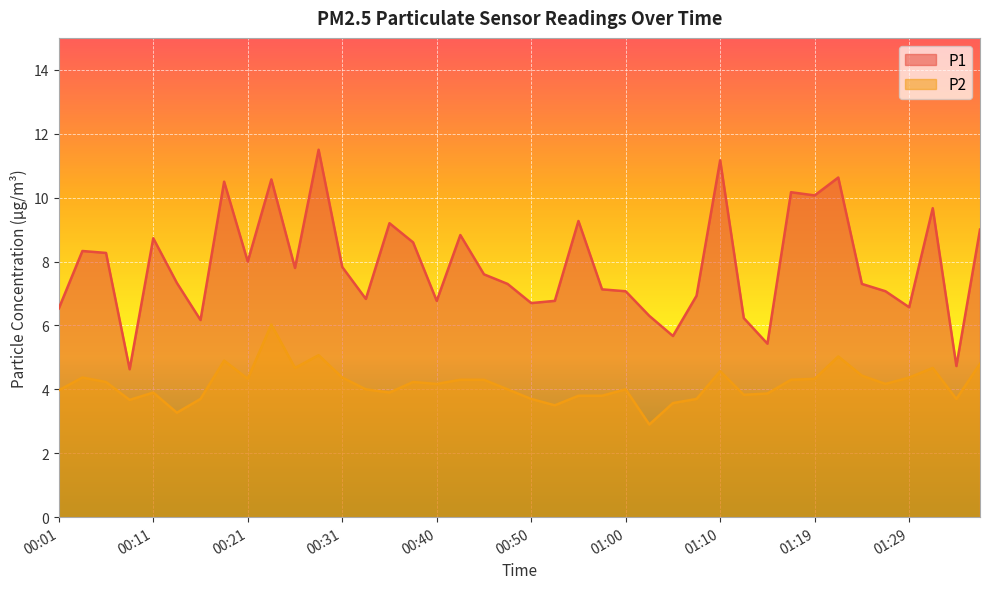

At which label is P2 closest to 4?

00:33